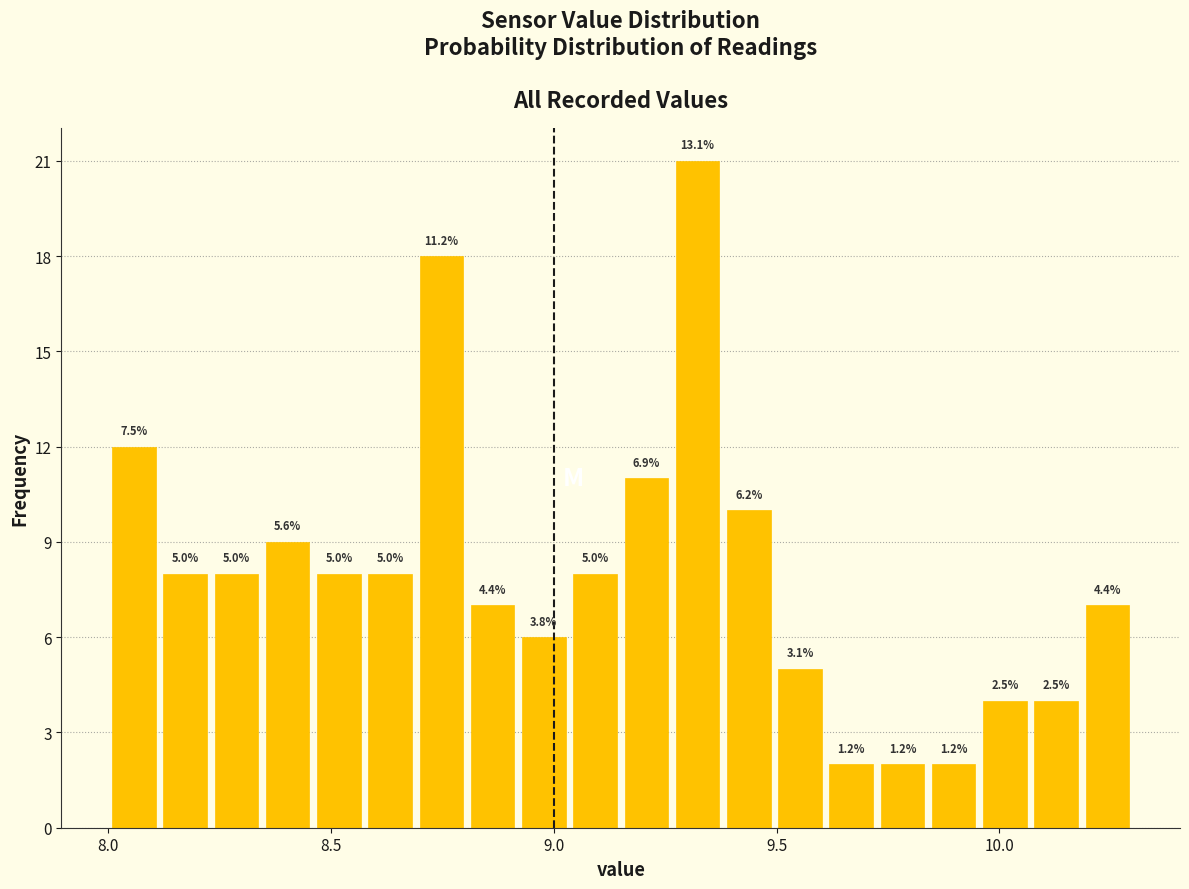

Read against the x-axis, roughly where is the centre of the tallest bar?

9.30